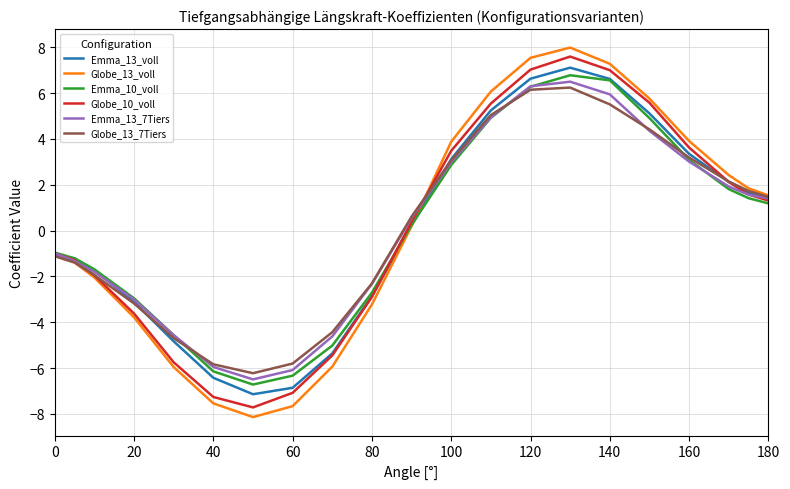

What is the greatest value displayed?

8.0